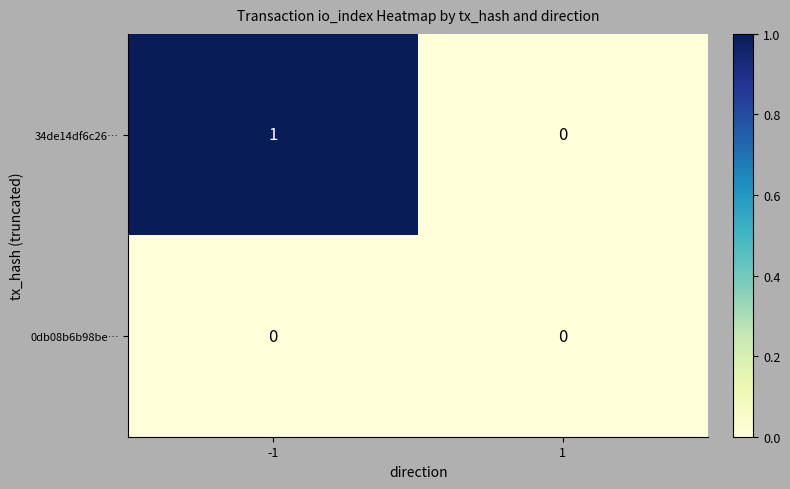

Which label corresponds to the largest value in the chart?

-1